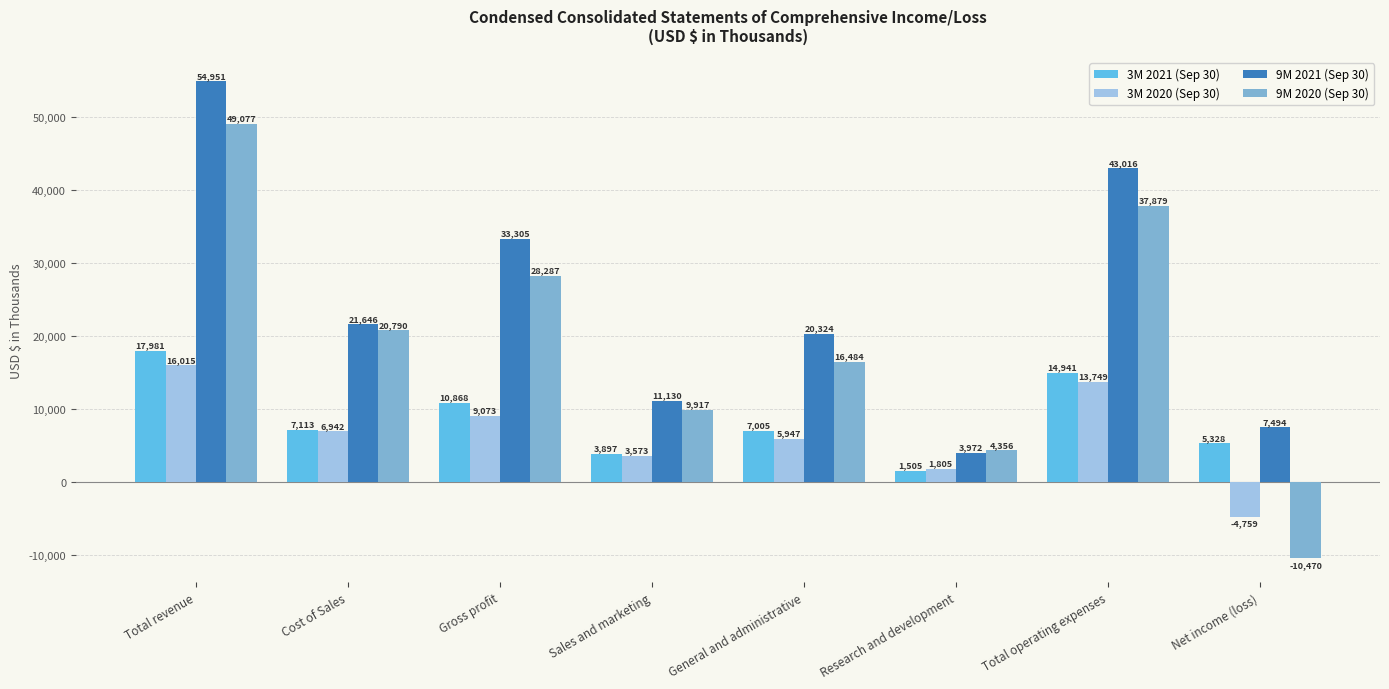

Where does the 9M 2021 (Sep 30) series first go above 21646?

Total revenue